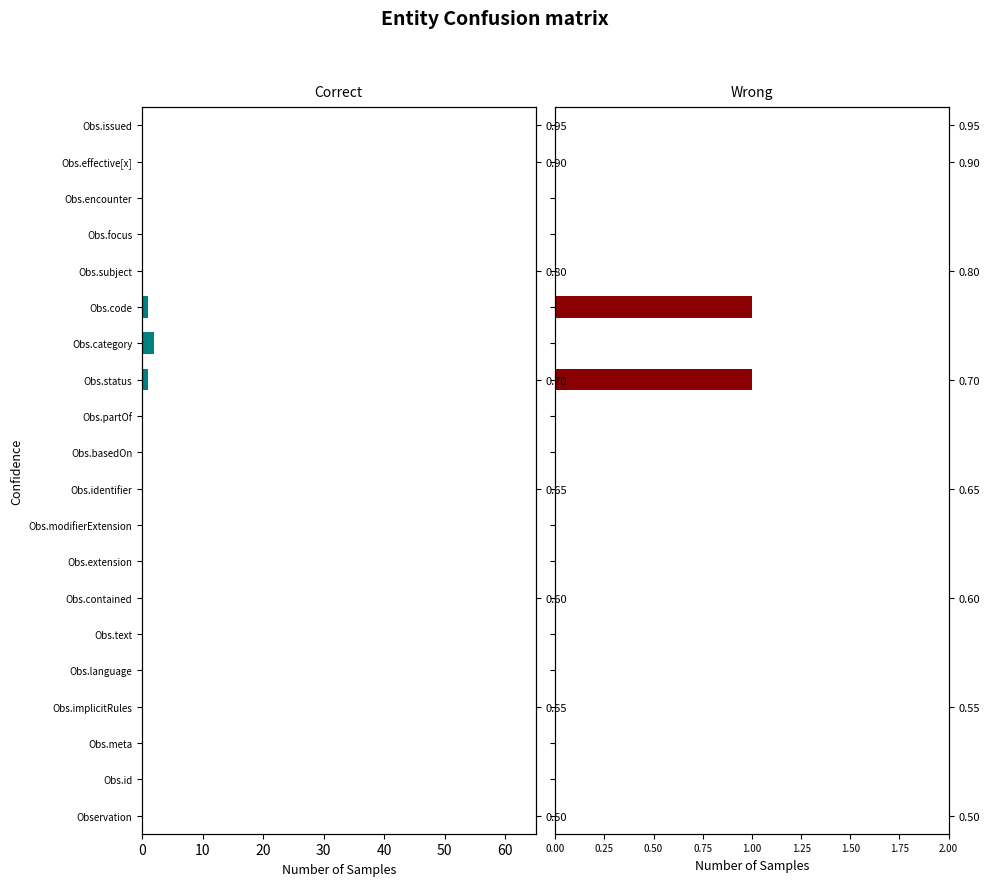

True or false: Base Min has a value of 0 at Obs.partOf.

False